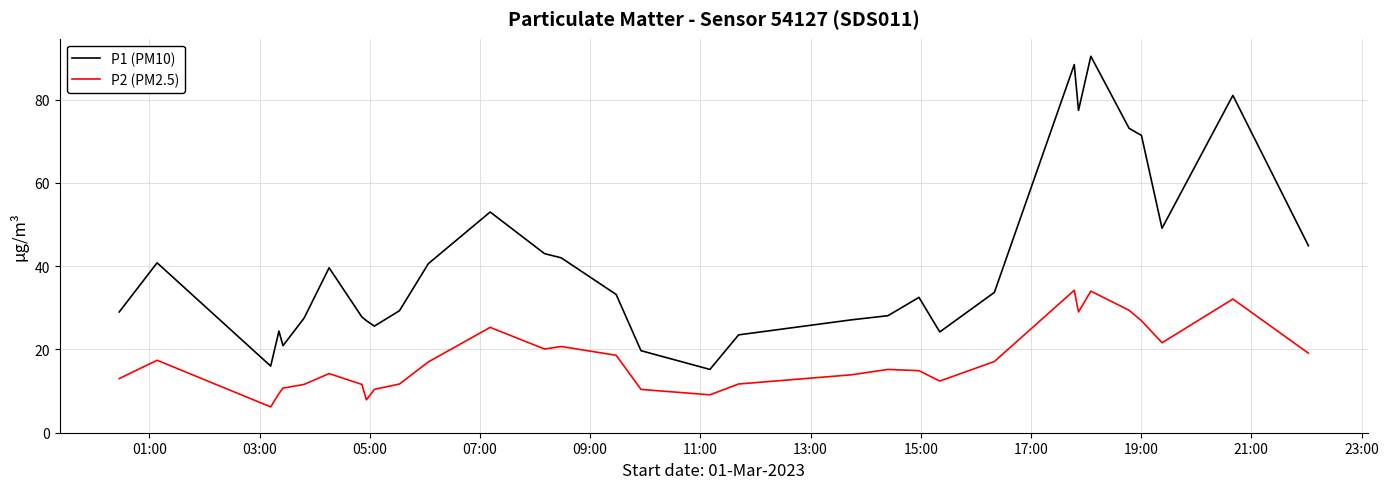

List the series in order of their overall mean, lowest first.

P2 (PM2.5), P1 (PM10)